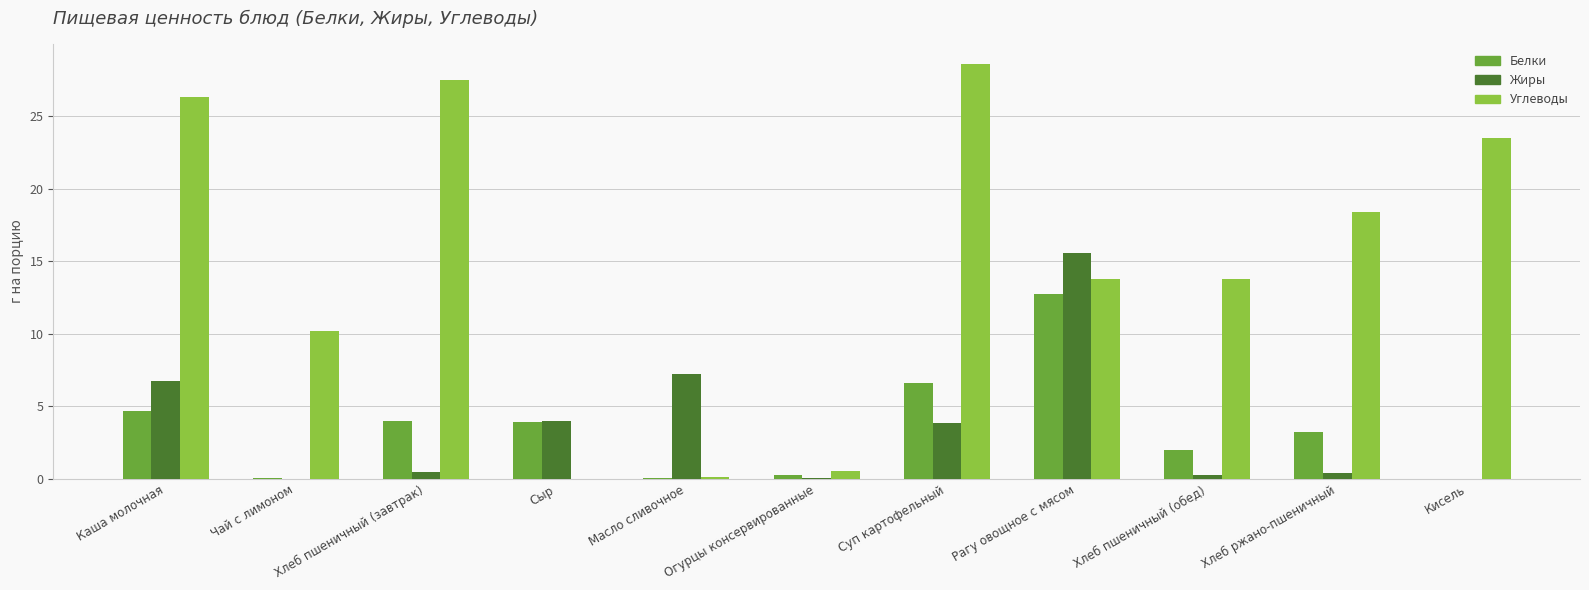

Read the Жиры value at Суп картофельный.

3.9